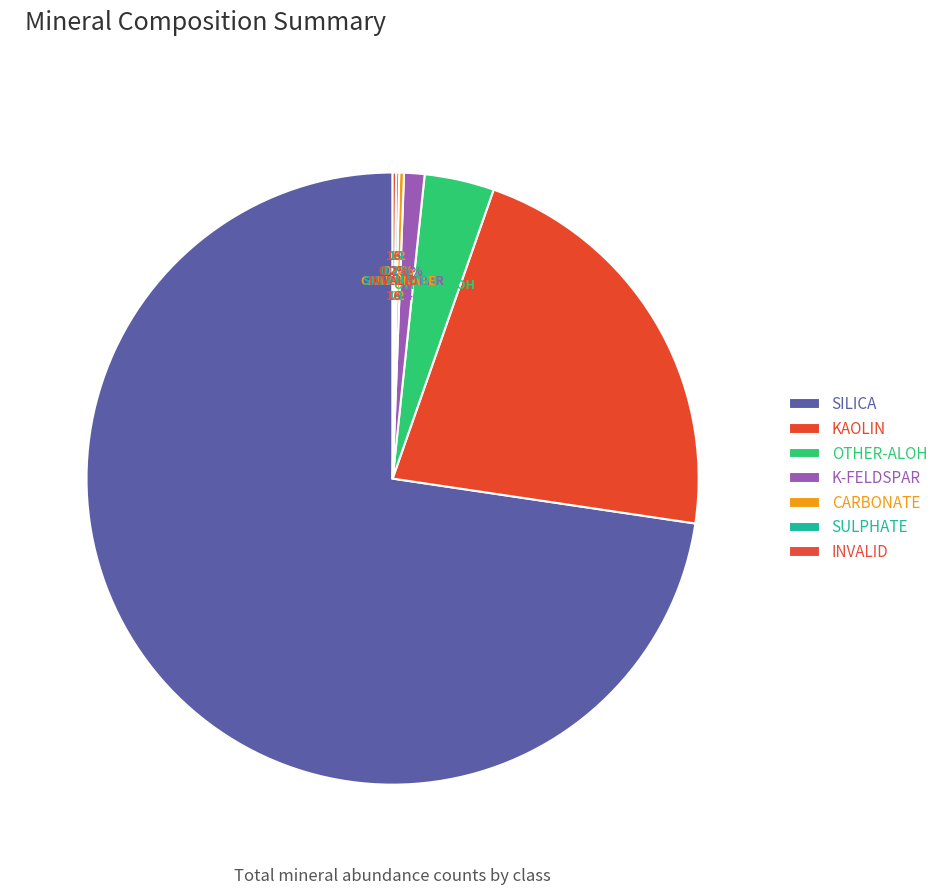

Does any single category account for the majority?

Yes